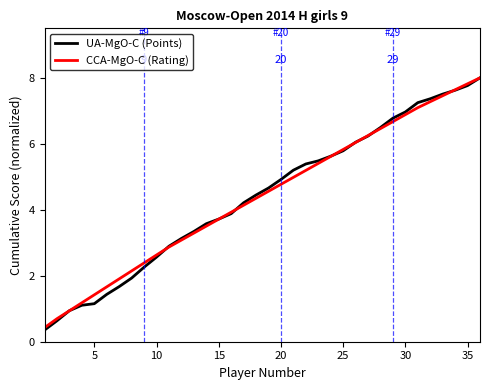

Which series has the largest range (max minus min)?

UA-MgO-C (Points)